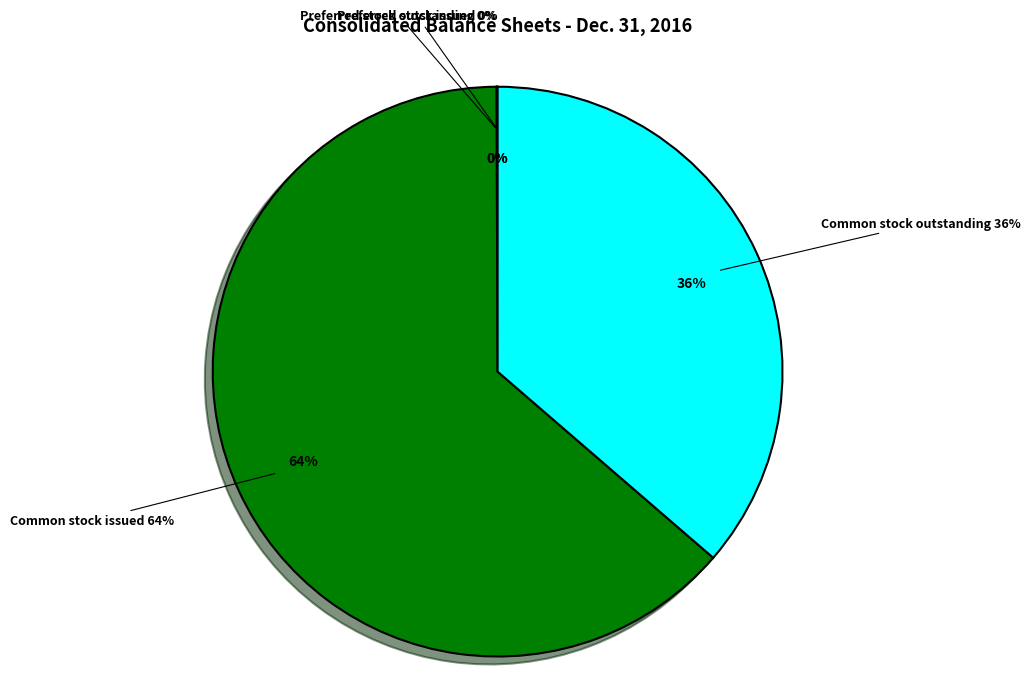

What percentage is the Common stock outstanding slice, to the nearest percent?

36%